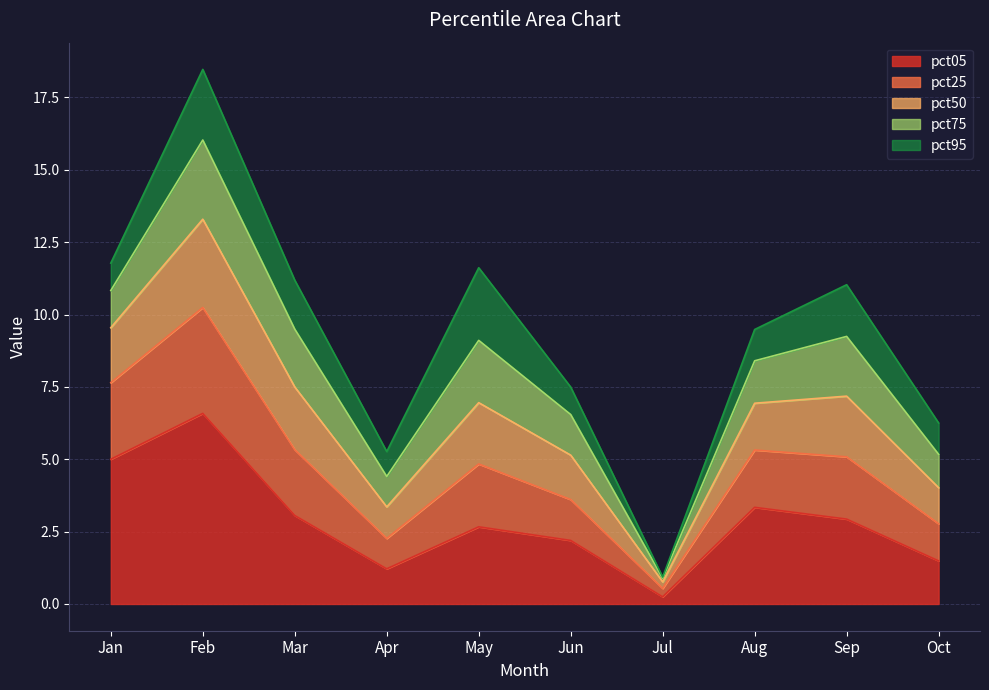

Which category has the highest value in the pct05 series?

Feb